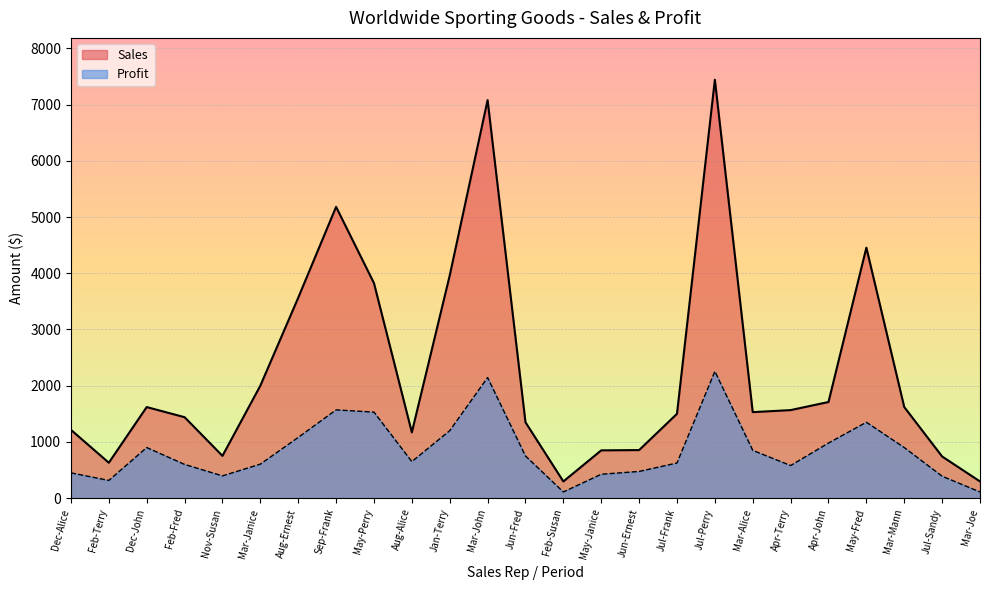

What is the difference between the second highest and minimum values in the Profit series?

2035